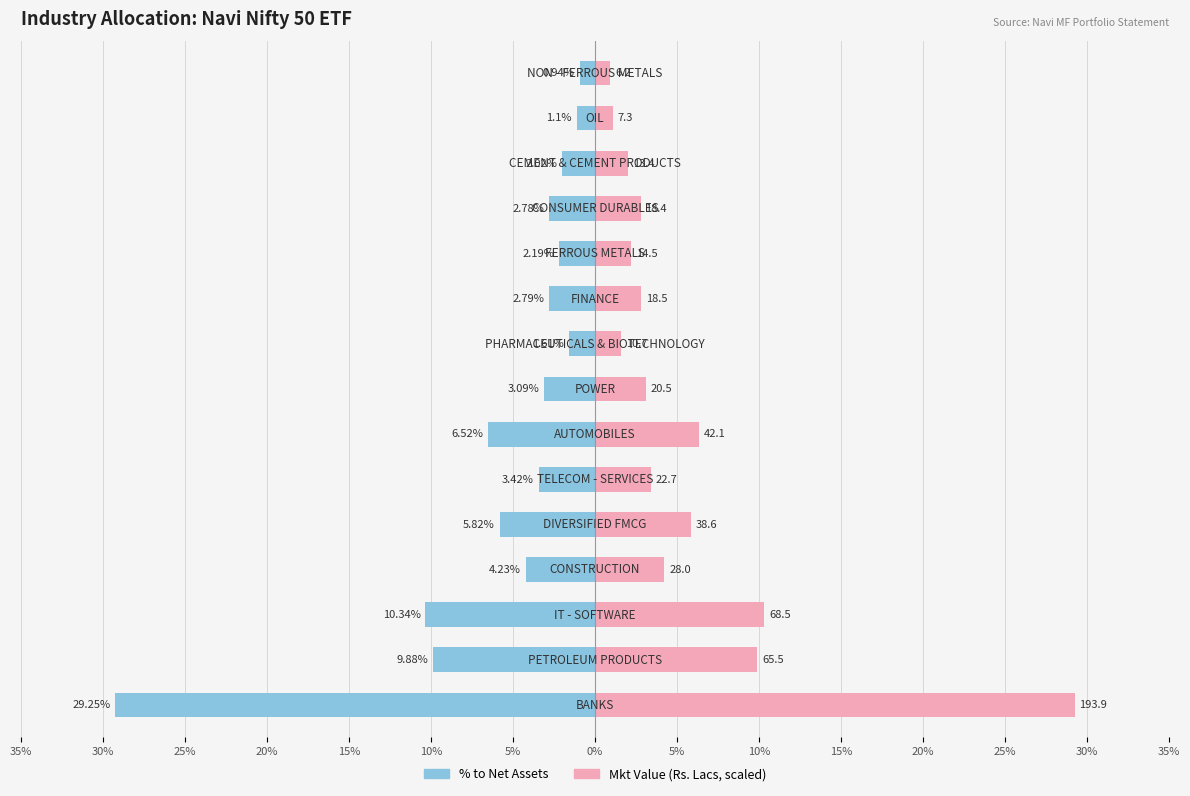

Which series changed the most between 30% and 25%?

% to Net Assets